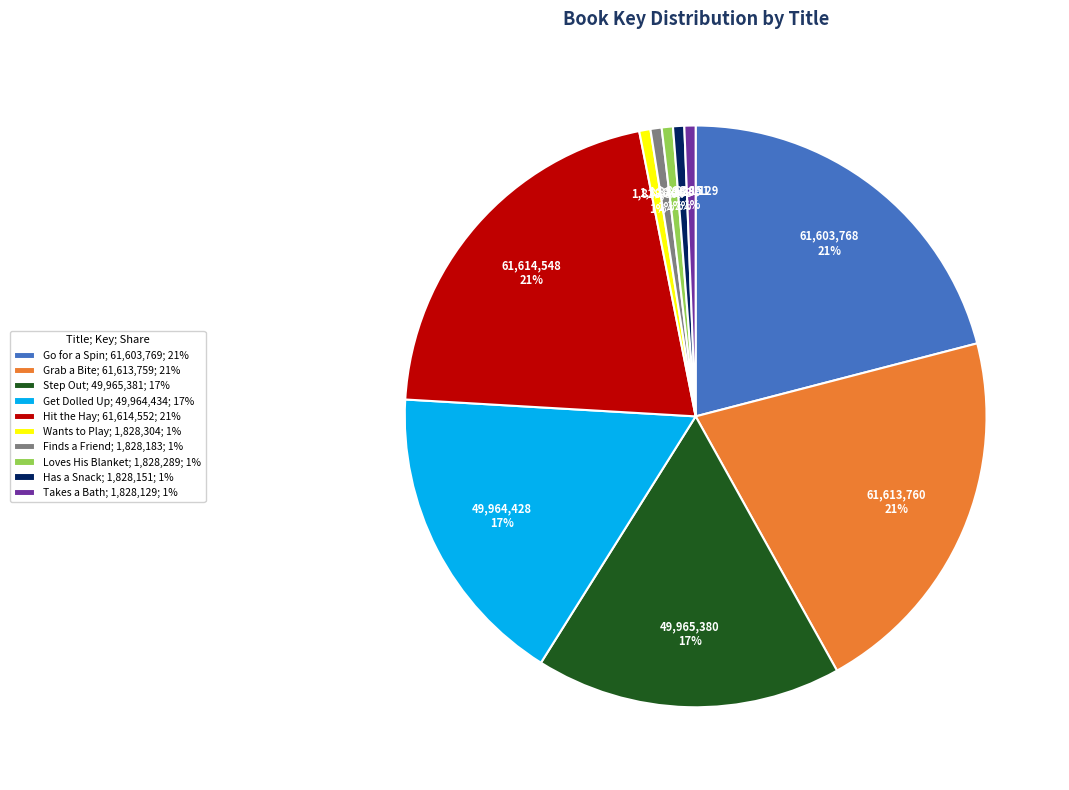

Is there any slice that represents more than half of the pie?

No